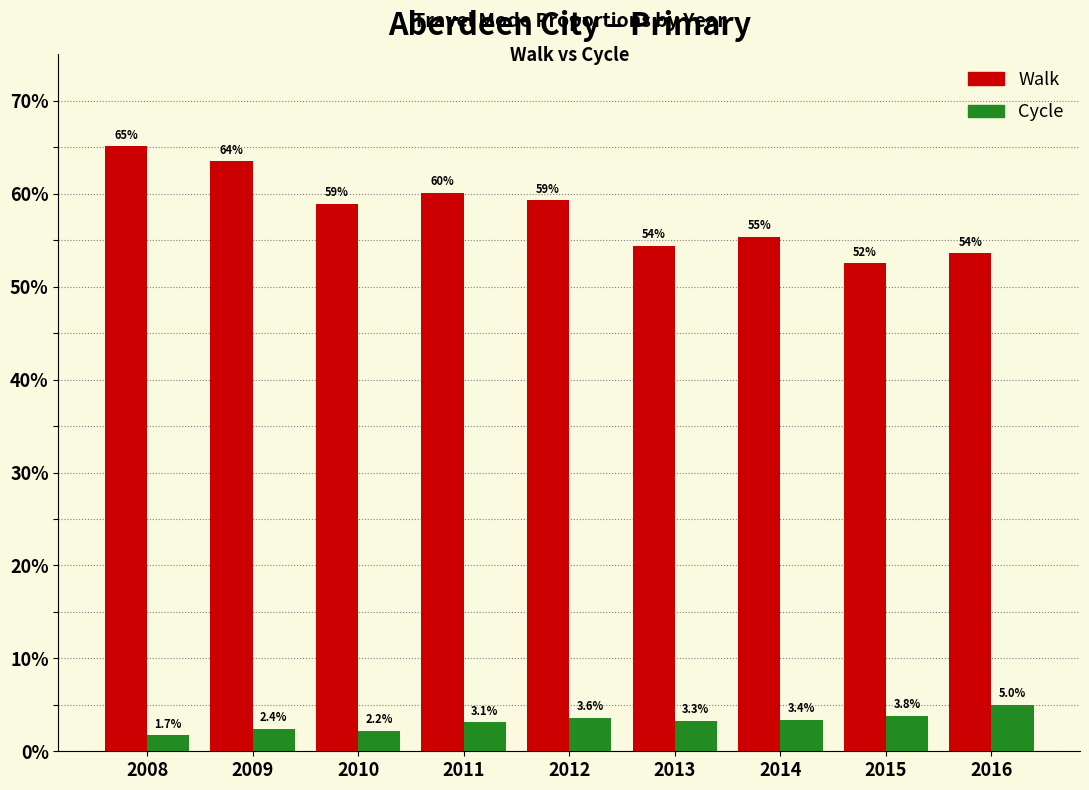

Reading left to right, extract all data points from this chart.

Walk: 2008=0.7	2009=0.6	2010=0.6	2011=0.6	2012=0.6	2013=0.5	2014=0.6	2015=0.5	2016=0.5
Cycle: 2008=0.0	2009=0.0	2010=0.0	2011=0.0	2012=0.0	2013=0.0	2014=0.0	2015=0.0	2016=0.1